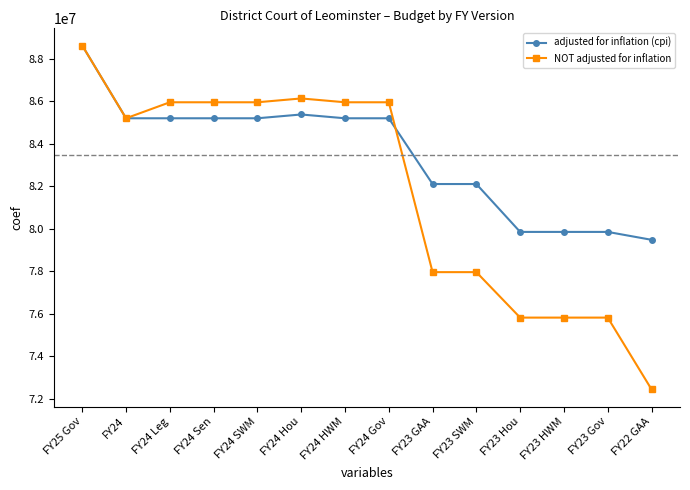

Which series has the largest total across all categories?

adjusted for inflation (cpi)